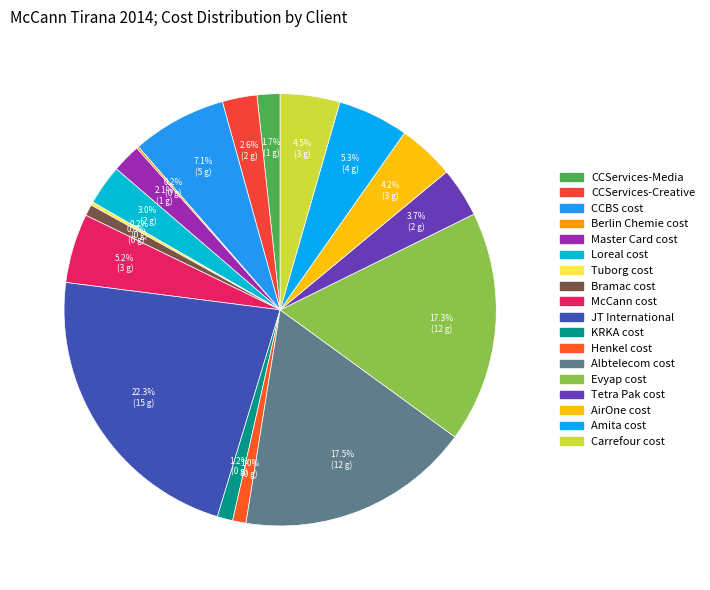

Is it true that CCServices-Media is 13% of the pie?

False